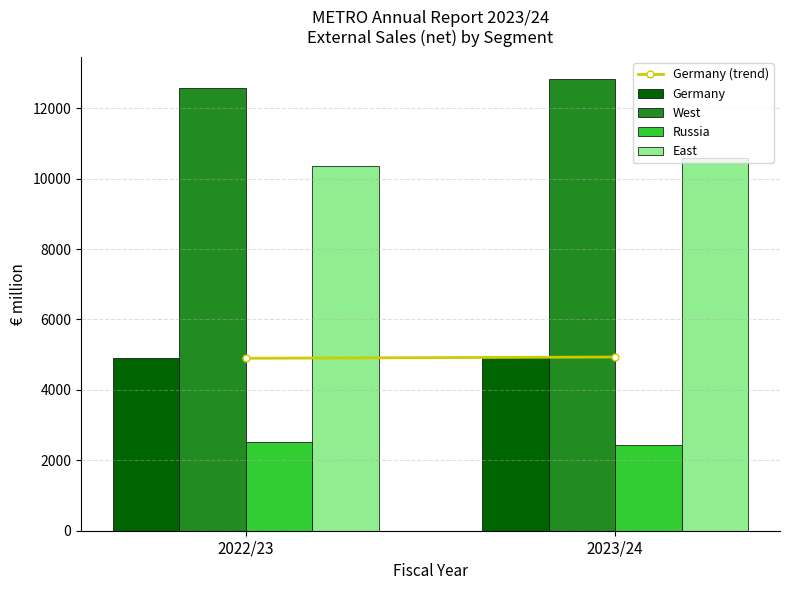

The value of East at 2023/24 is 10571. True or false?

True